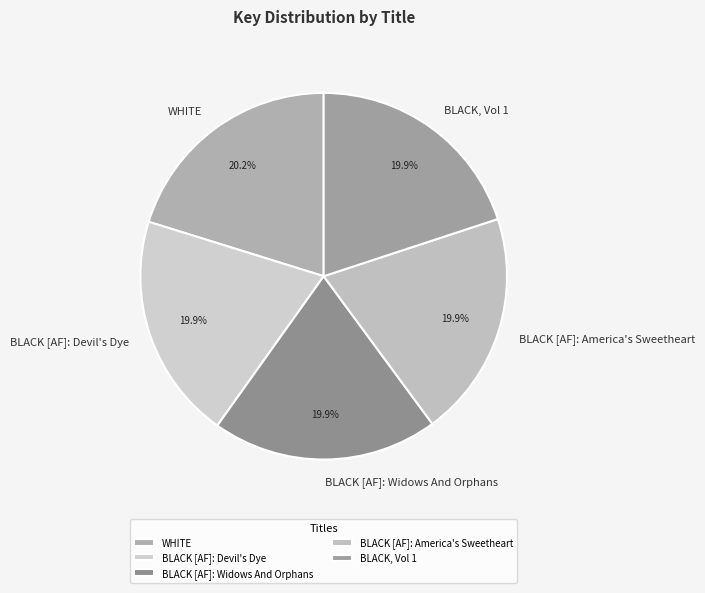

To the nearest percent, what is the average slice percentage?

20%